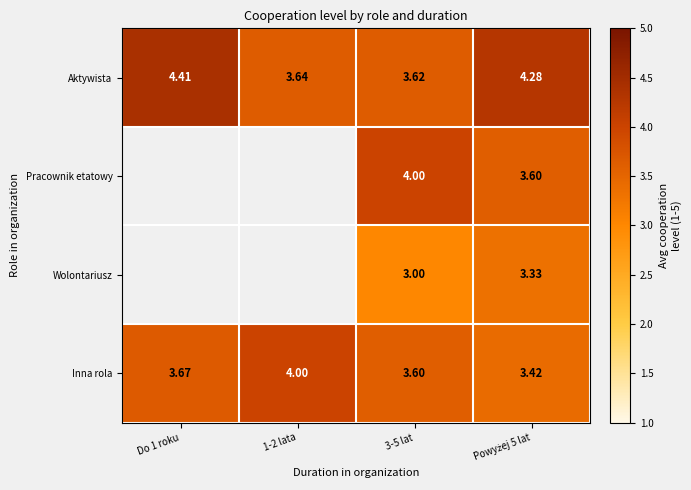

At which category does the chart reach its peak across all series?

Do 1 roku